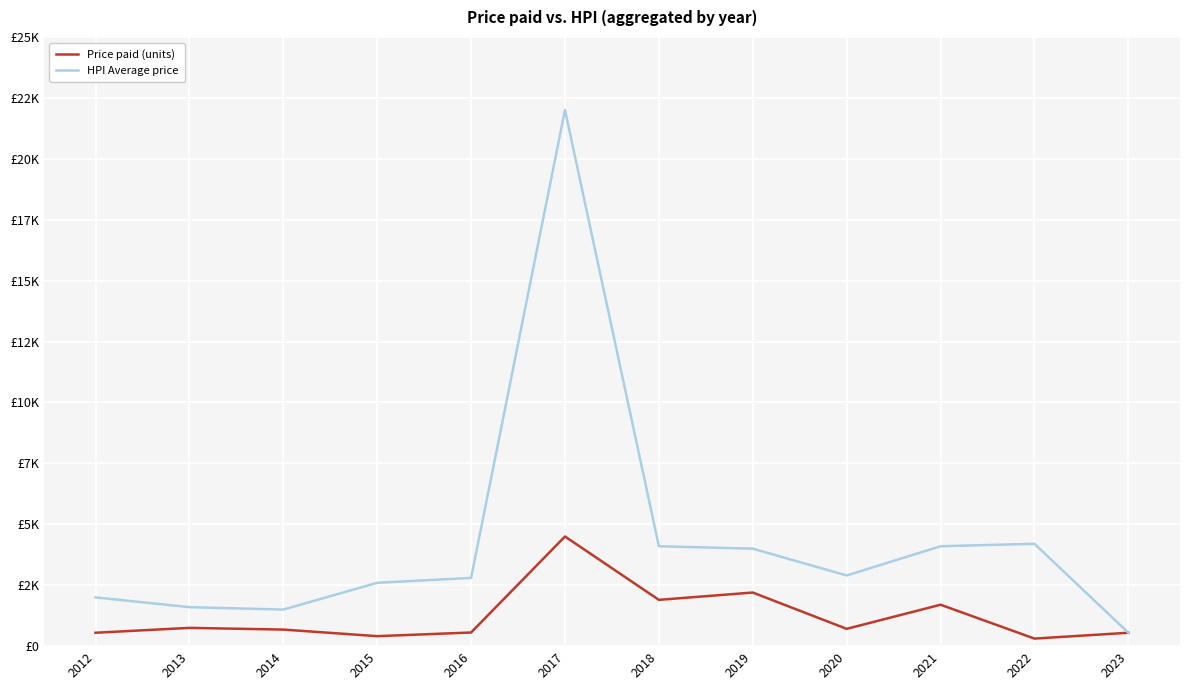

What are all the series names shown in the legend?

Price paid (units), HPI Average price